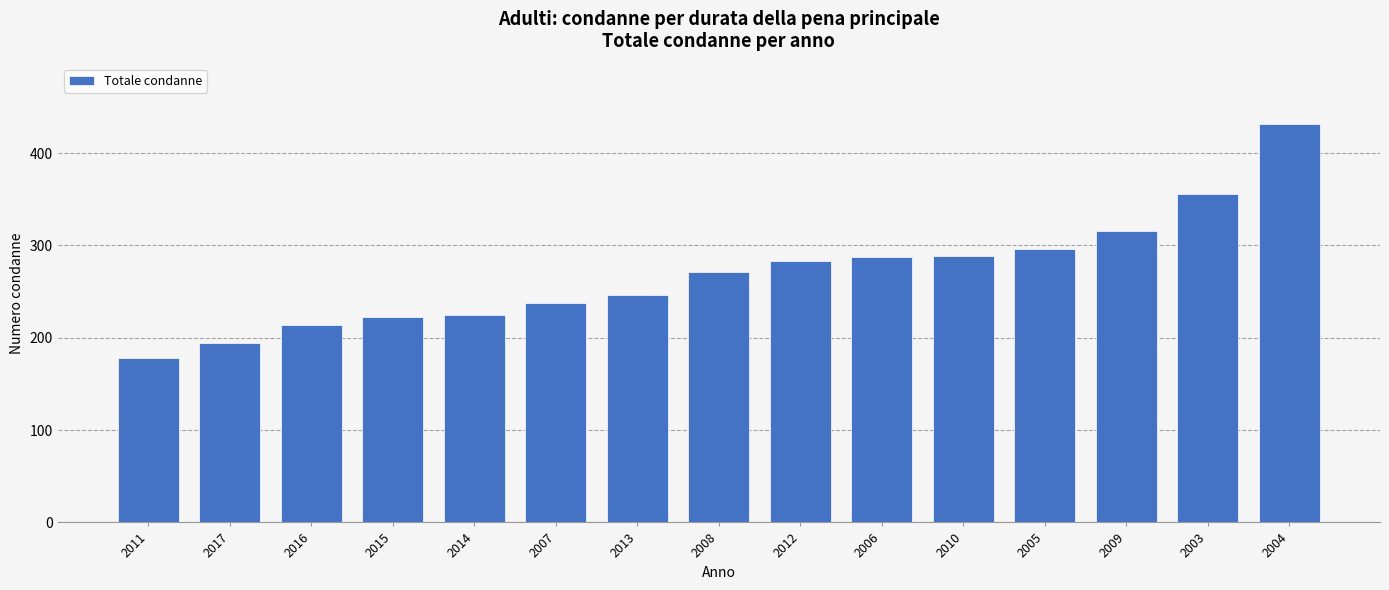

Count the number of data series in this chart.

1